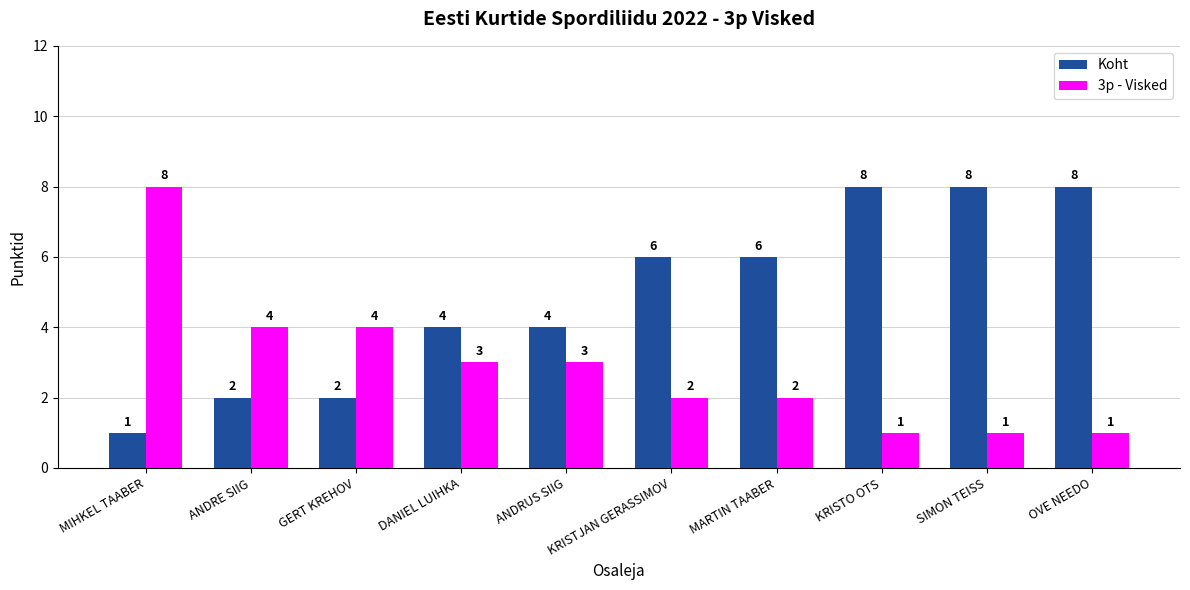

Count the 3p - Visked values in the range 1 to 4.

9